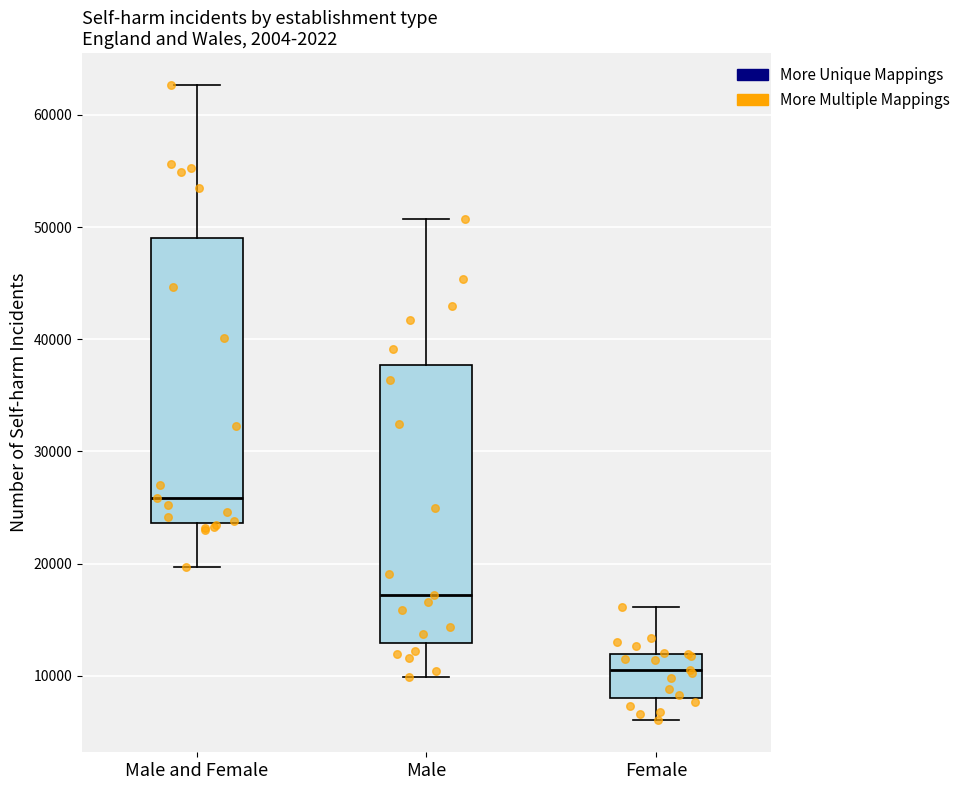

Reading left to right, read every box against the y-axis: the position of its median line, the range the box covers, and the ends of its whiskers. The values are not printed on the chart, so give them approximately, as read against the axis.

Male and Female: median 26000, box 24000 to 49000, whiskers 20000 to 63000
Male: median 17000, box 13000 to 38000, whiskers 10000 to 51000
Female: median 10000, box 8000 to 12000, whiskers 6000 to 16000